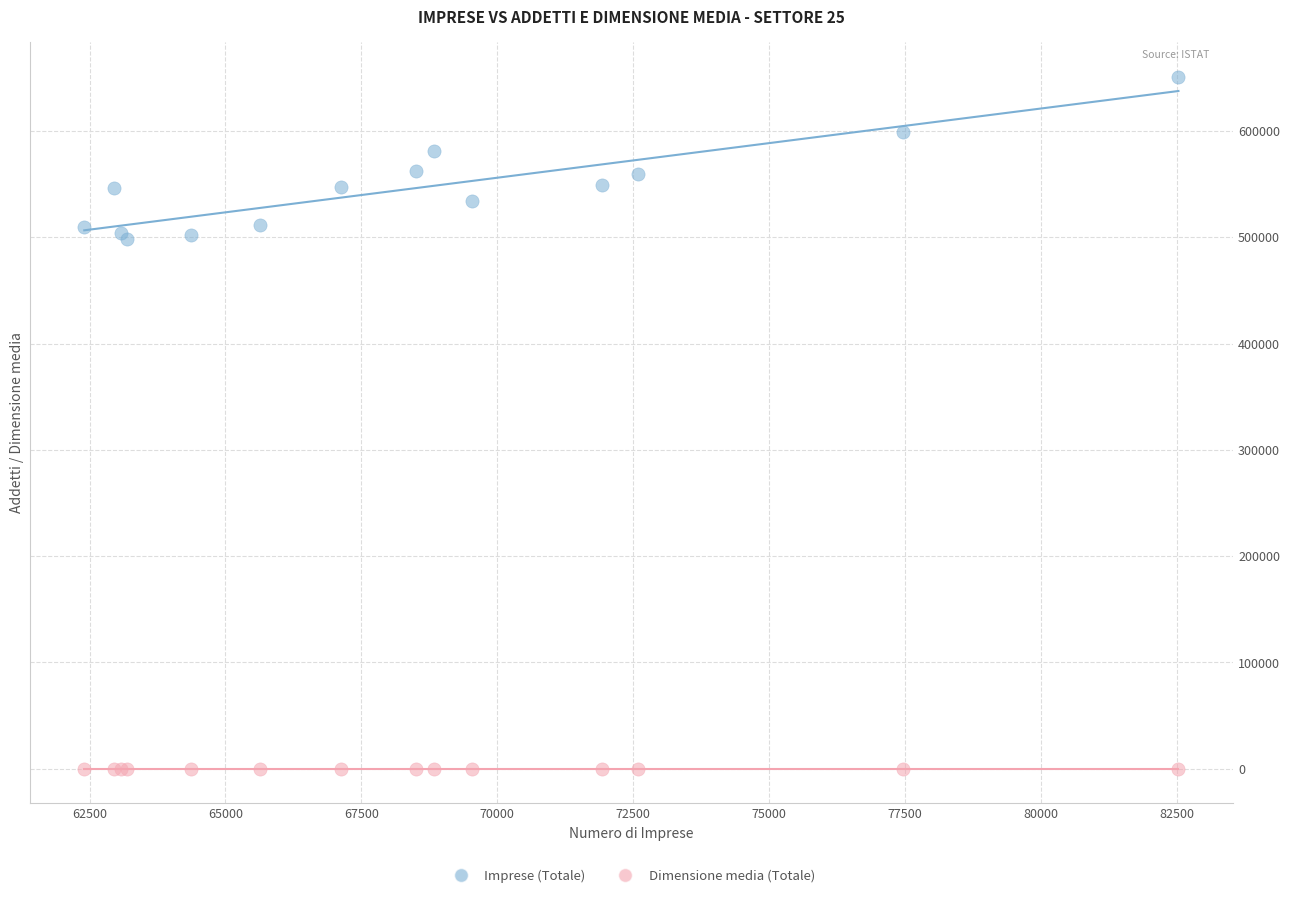

Which series reaches the maximum Y coordinate?

Imprese (Totale)